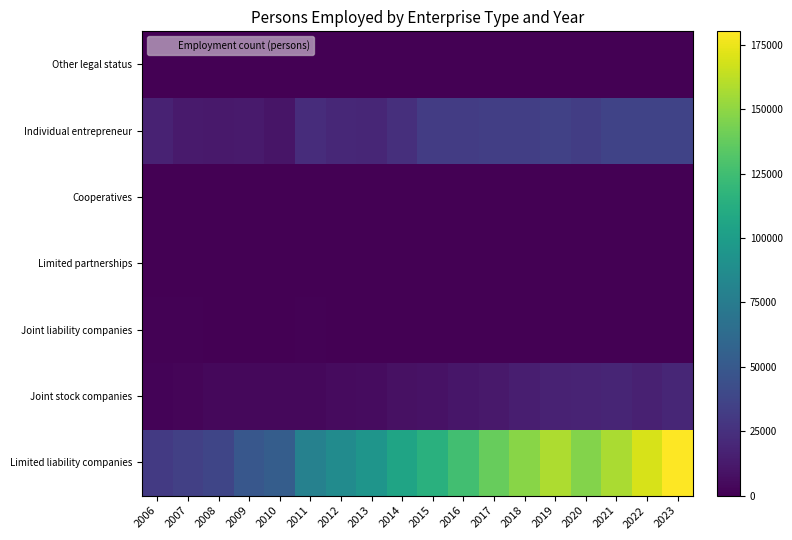

Which category has the highest value across all series?

2023